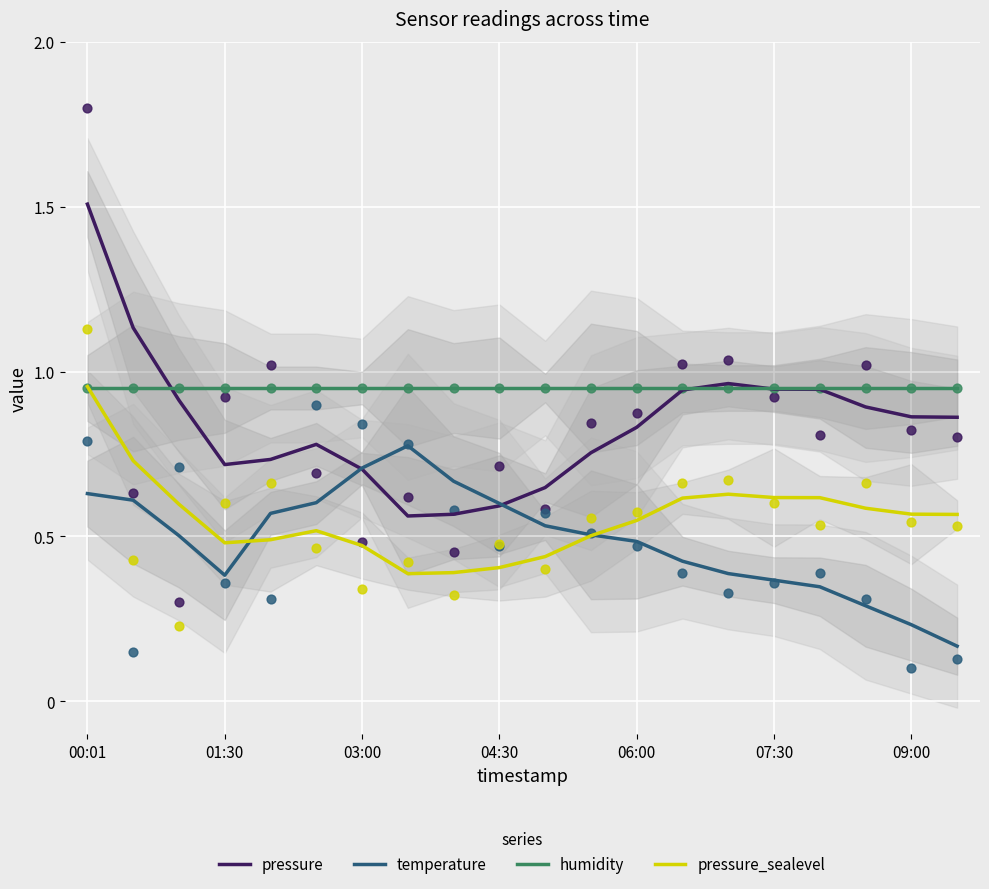

At which category is the sum across all series the highest?

00:01